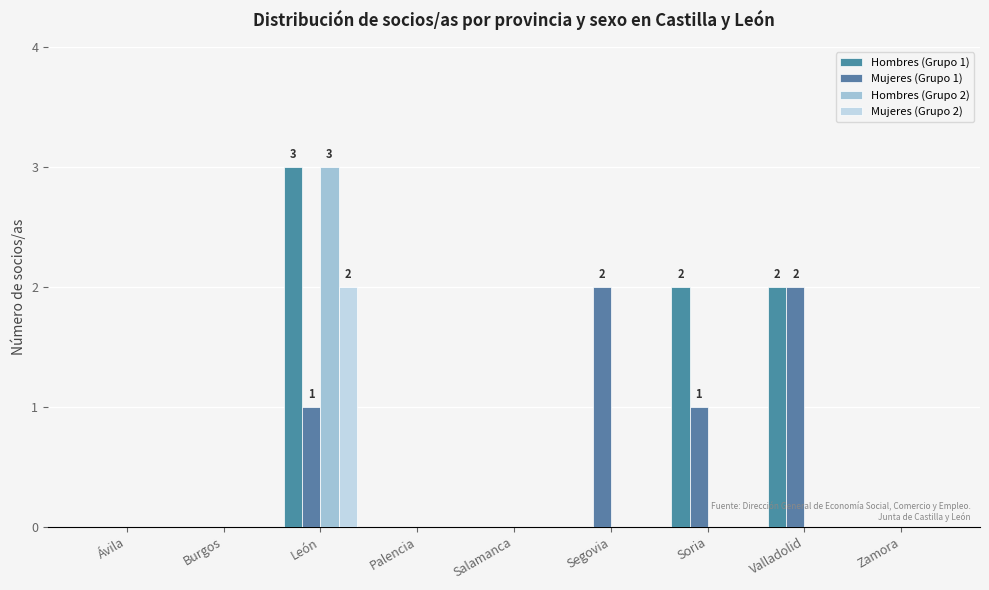

Reading left to right, transcribe all the data shown in this chart.

Hombres (Grupo 1): 0	0	3	0	0	0	2	2	0
Mujeres (Grupo 1): 0	0	1	0	0	2	1	2	0
Hombres (Grupo 2): 0	0	3	0	0	0	0	0	0
Mujeres (Grupo 2): 0	0	2	0	0	0	0	0	0